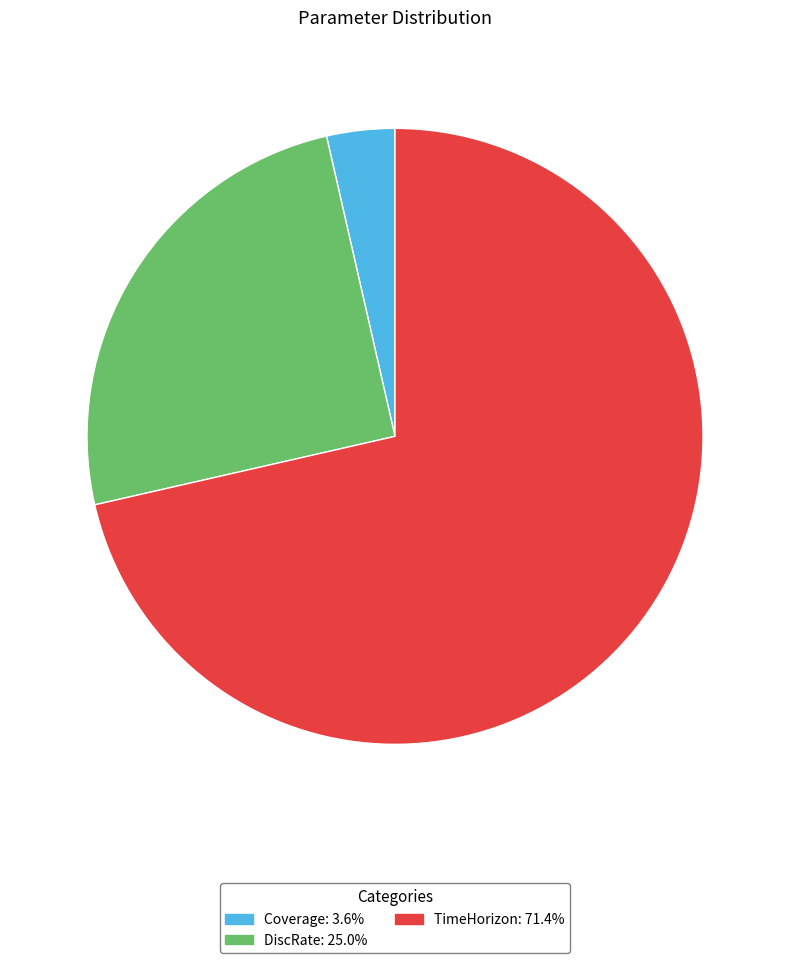

Do Coverage and TimeHorizon together represent more than half of the pie?

Yes